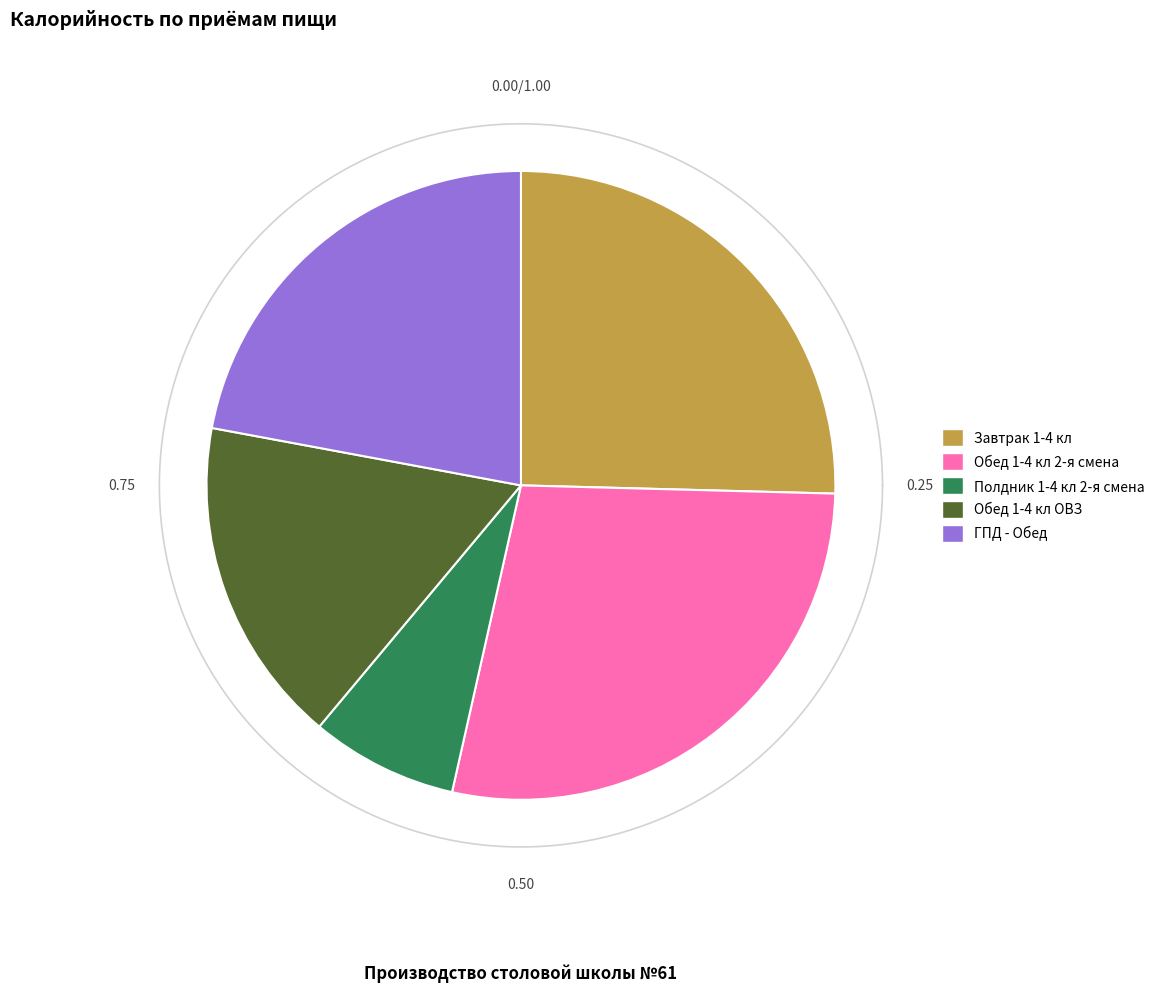

To the nearest percent, what percentage of the pie is Завтрак 1-4 кл?

25%